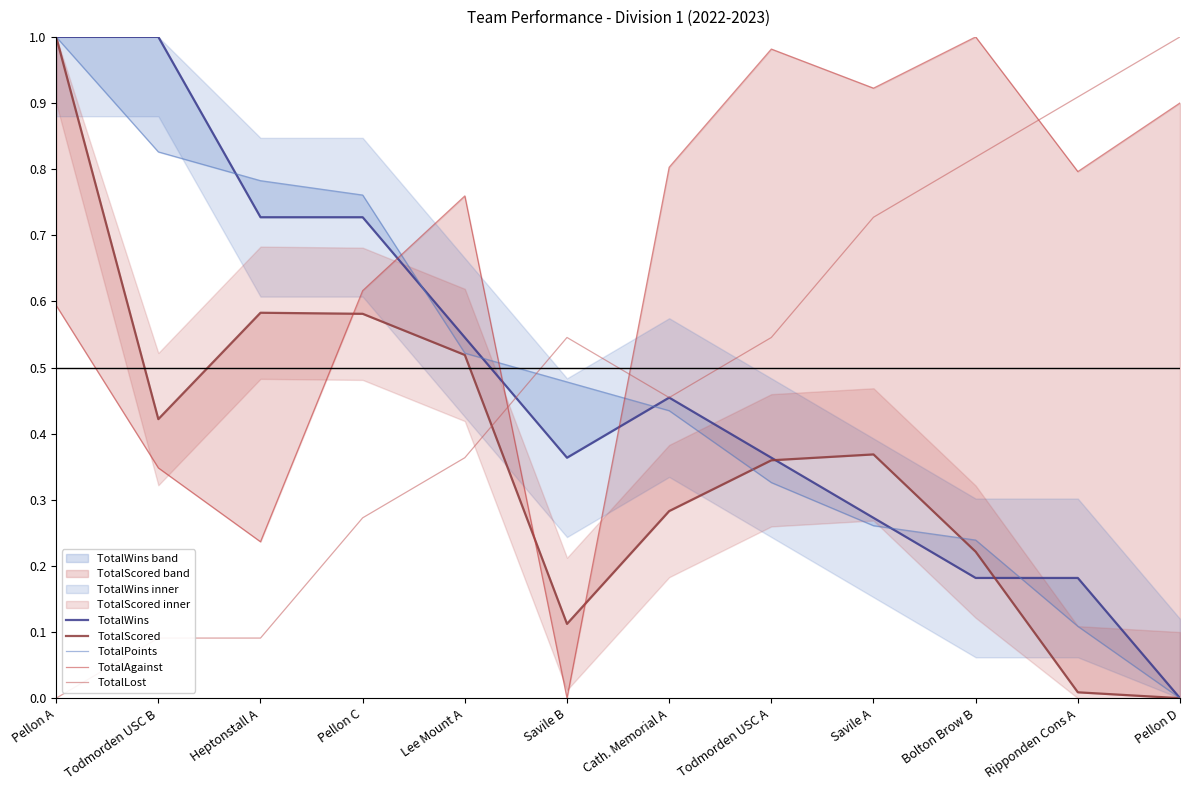

Does the chart have visible grid lines?

No